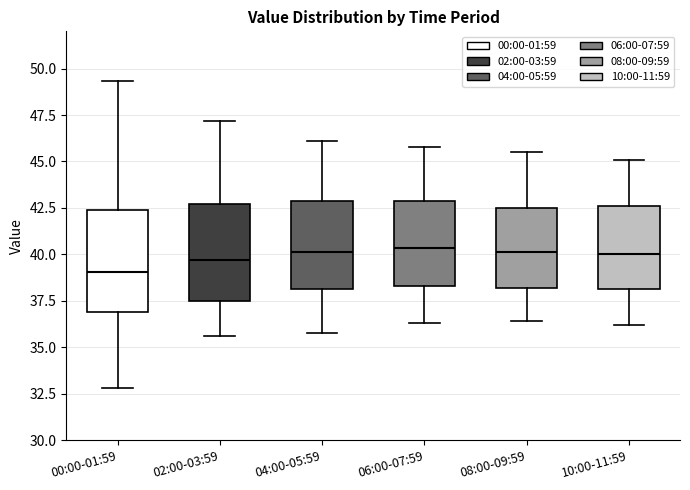

Reading left to right, read every box against the y-axis: the position of its median line, the range the box covers, and the ends of its whiskers. The values are not printed on the chart, so give them approximately, as read against the axis.

00:00-01:59: median 39.0, box 37.0 to 42.5, whiskers 33.0 to 49.5
02:00-03:59: median 39.5, box 37.5 to 42.5, whiskers 35.5 to 47.0
04:00-05:59: median 40.0, box 38.0 to 43.0, whiskers 36.0 to 46.0
06:00-07:59: median 40.5, box 38.5 to 43.0, whiskers 36.5 to 46.0
08:00-09:59: median 40.0, box 38.0 to 42.5, whiskers 36.5 to 45.5
10:00-11:59: median 40.0, box 38.0 to 42.5, whiskers 36.0 to 45.0